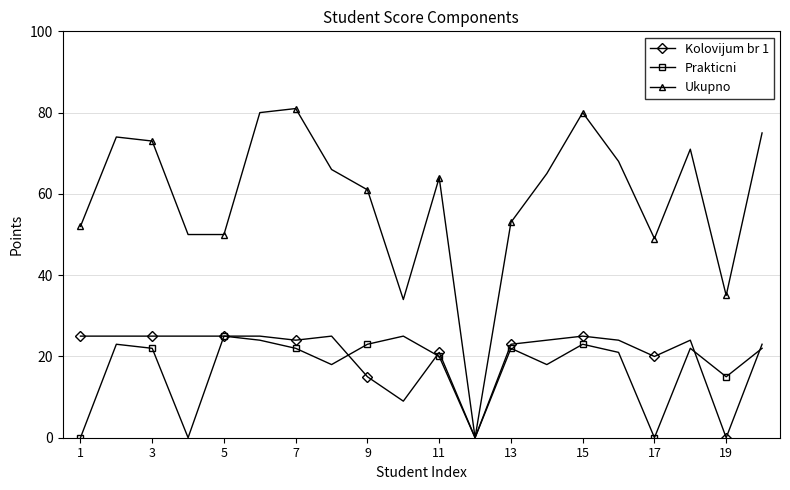

Which series has the largest range (max minus min)?

Ukupno